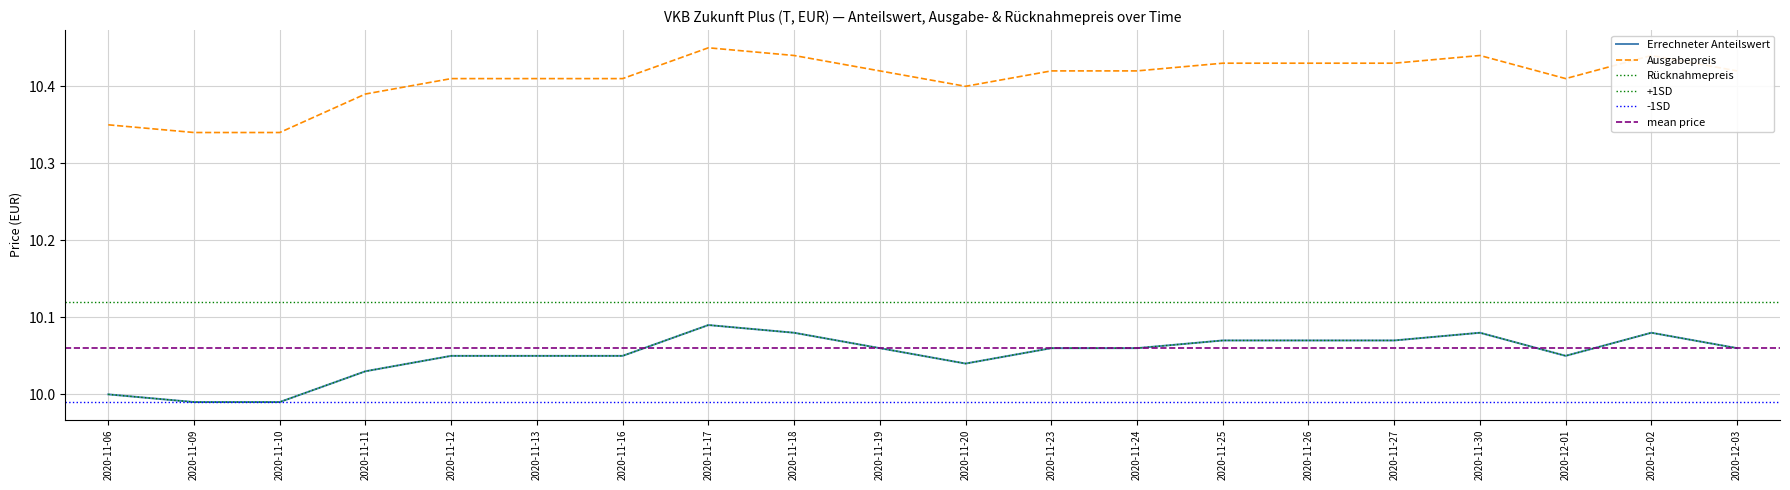

Is it true that Errechneter Anteilswert equals 10.1 at 2020-11-16?

True